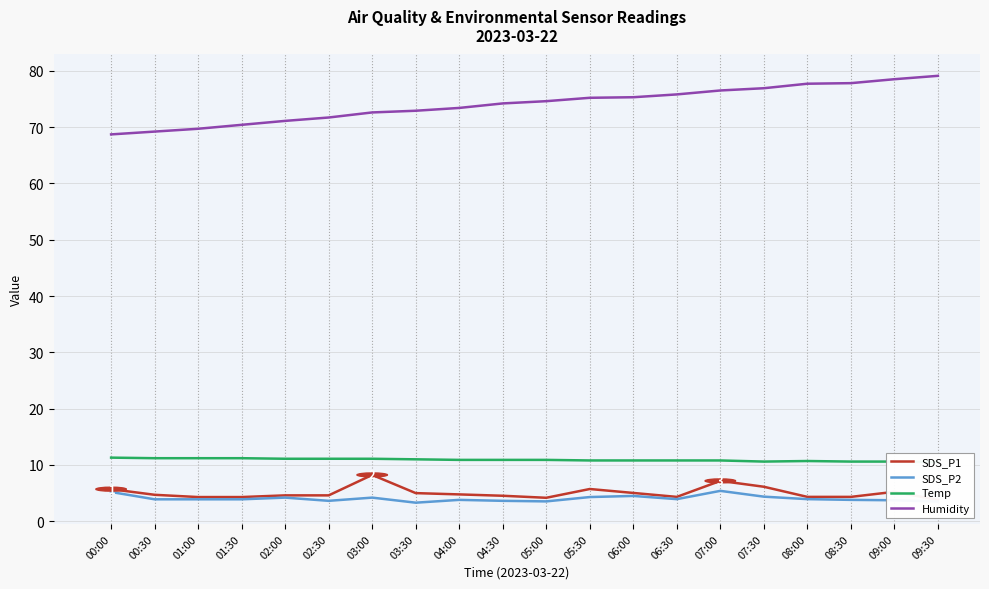

The SDS_P1 series shows 8.5 at 07:30. True or false?

False